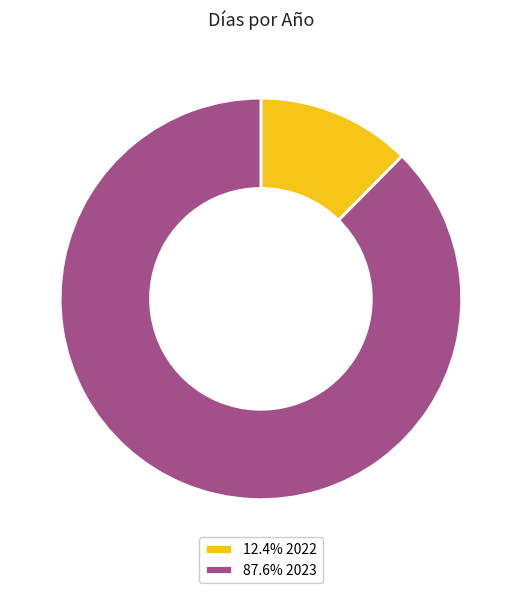

Approximately how many times larger is the value at 87.6% 2023 compared to 12.4% 2022?

7.1